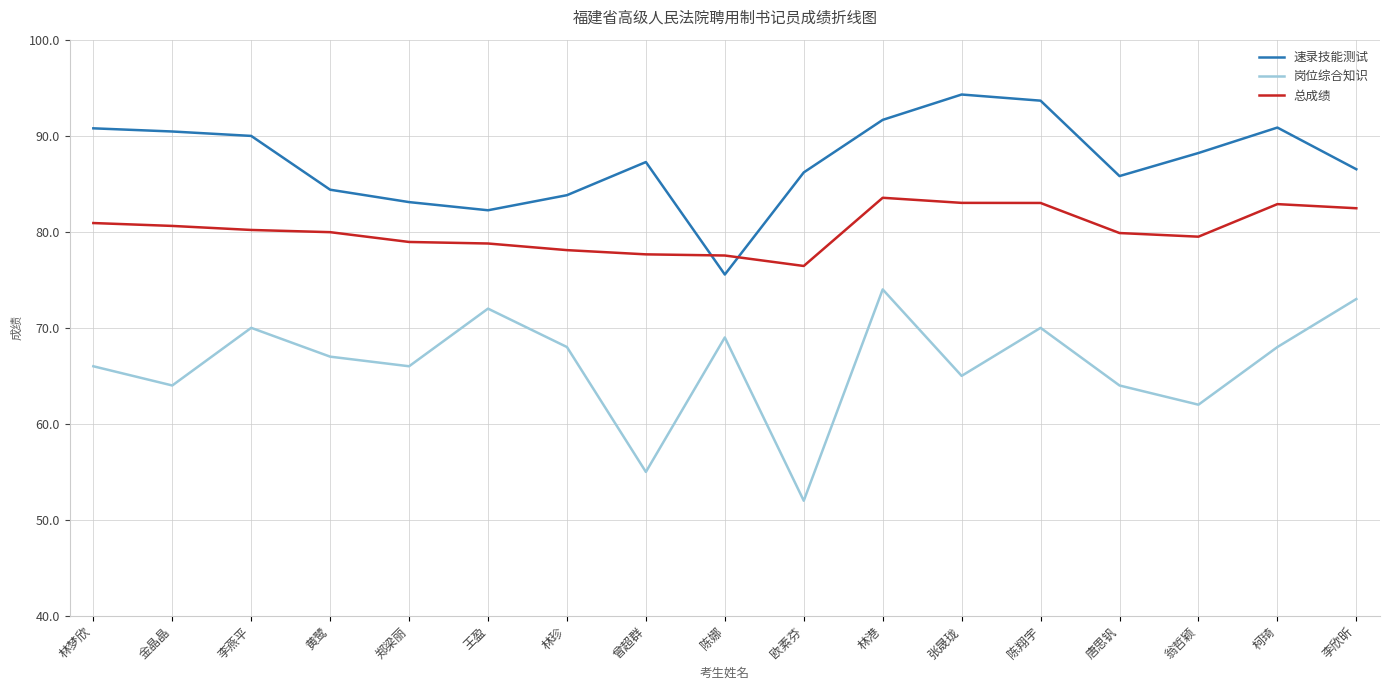

What is the average value of the 岗位综合知识 series?

66.2